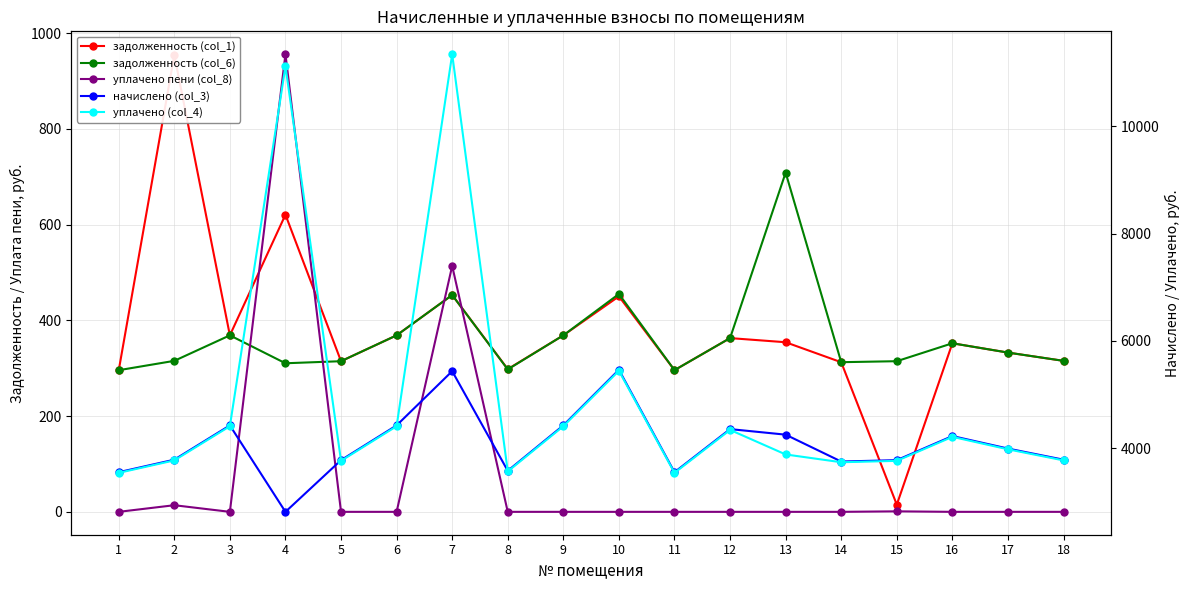

Reading right to left, transcribe all the data shown in this chart.

задолженность (col_1): 18=315.4	17=332.6	16=352.1	15=15.0	14=312.5	13=354.2	12=362.9	11=295.9	10=450.1	9=368.6	8=298.1	7=452.9	6=368.6	5=314.6	4=620.6	3=368.6	2=954.2	1=295.4
задолженность (col_6): 18=315.4	17=332.6	16=352.1	15=314.6	14=312.6	13=708.5	12=362.9	11=295.9	10=455.0	9=368.6	8=297.5	7=452.9	6=368.6	5=314.6	4=310.3	3=368.6	2=315.4	1=295.8
уплачено пени (col_8): 18=0.0	17=0.0	16=0.0	15=1.0	14=0.0	13=0.0	12=0.0	11=0.0	10=0.0	9=0.0	8=0.0	7=513.7	6=0.0	5=0.0	4=955.8	3=0.0	2=13.8	1=0.0
начислено (col_3): 18=3784.3	17=3991.7	16=4225.0	15=3775.7	14=3749.8	13=4250.9	12=4354.6	11=3551.0	10=5460.5	9=4423.7	8=3577.0	7=5434.6	6=4423.7	5=3775.7	4=2812.0	3=4423.7	2=3784.3	1=3551.0
уплачено (col_4): 18=3771.2	17=3977.8	16=4210.3	15=3762.6	14=3736.7	13=3881.9	12=4339.4	11=3538.7	10=5441.5	9=4408.3	8=3565.1	7=11343.9	6=4408.3	5=3762.6	4=11119.8	3=4408.3	2=3771.2	1=3538.8